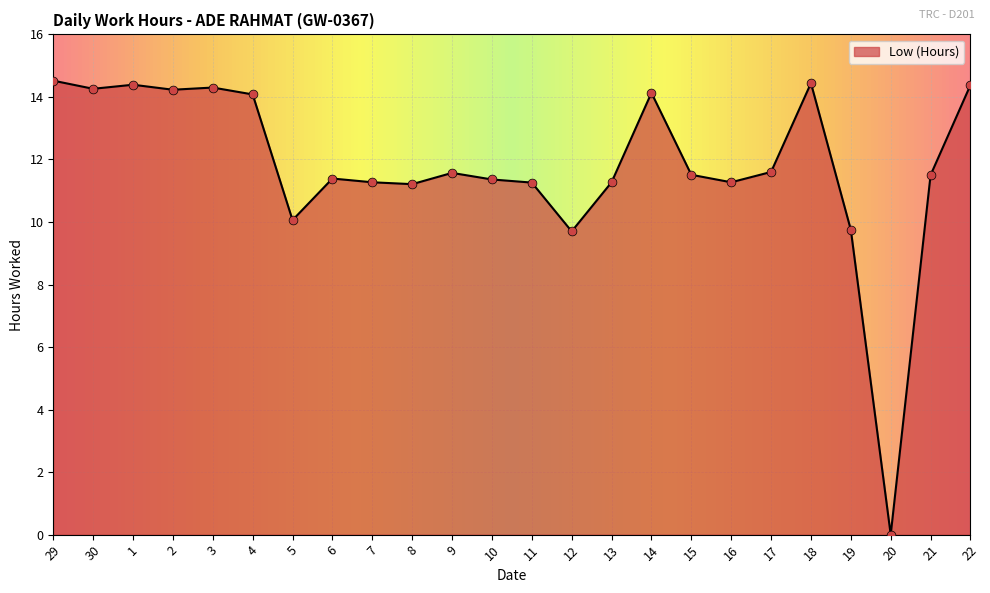

What is the ratio of the value at 8 to the value at 10?

1.0